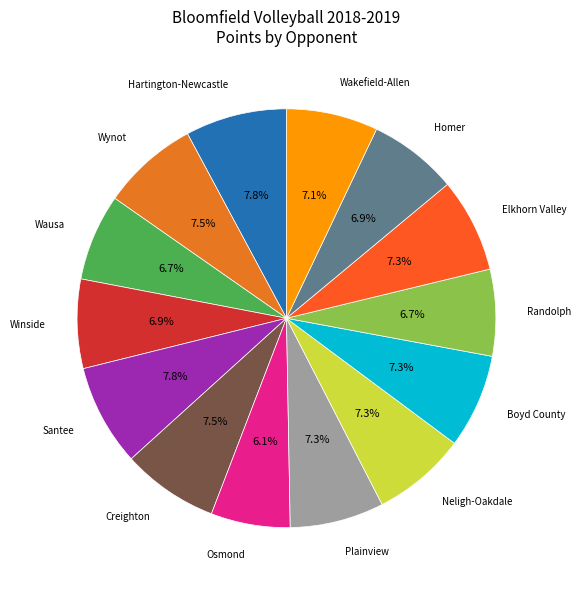

Is there a majority slice in this chart?

No